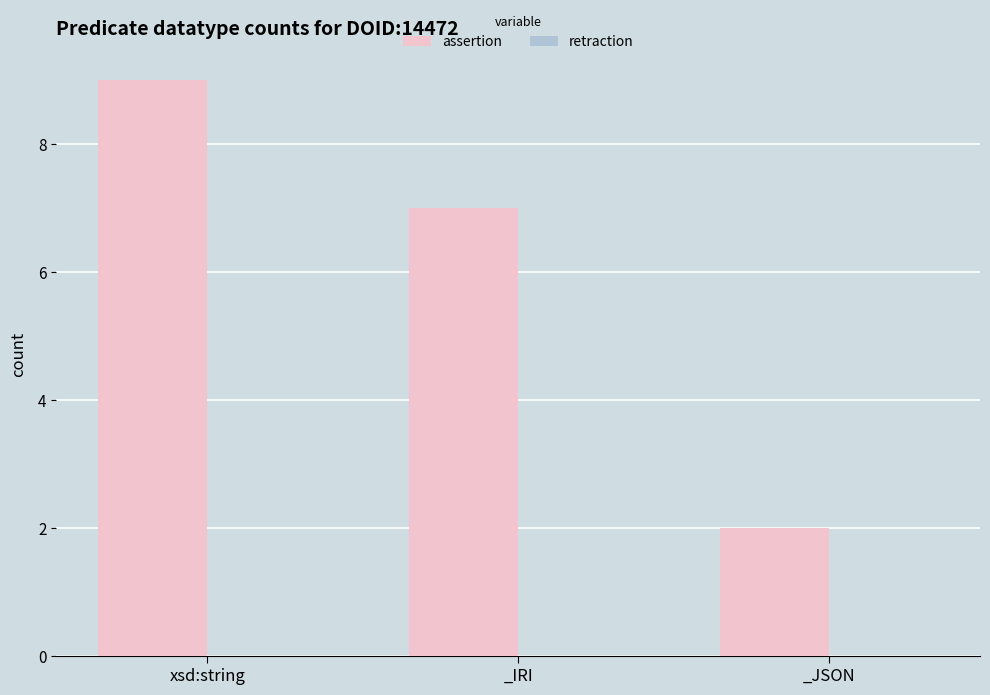

The value at _IRI is 7. True or false?

True